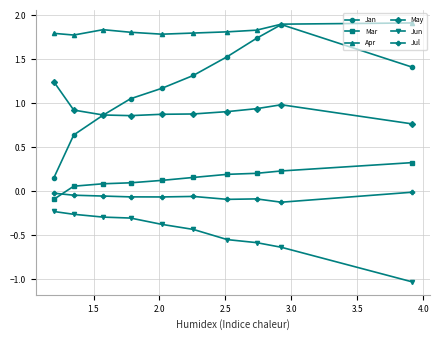

What is the greatest value displayed?

1.9